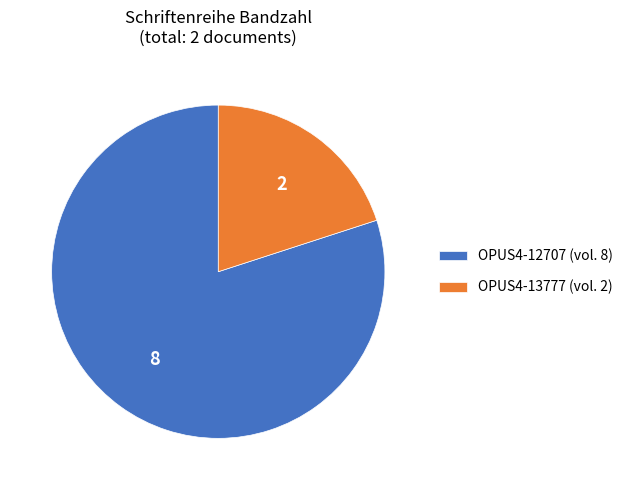

Is the sum of OPUS4-12707 and OPUS4-13777 greater than half?

Yes